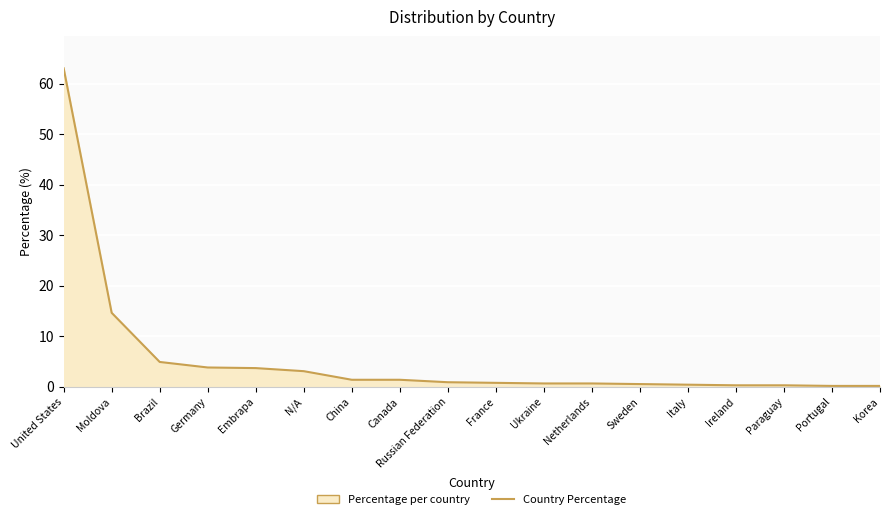

Reading left to right, transcribe all the data shown in this chart.

63.0	14.6	4.9	3.8	3.6	3.0	1.3	1.3	0.9	0.7	0.6	0.6	0.5	0.4	0.2	0.2	0.1	0.1